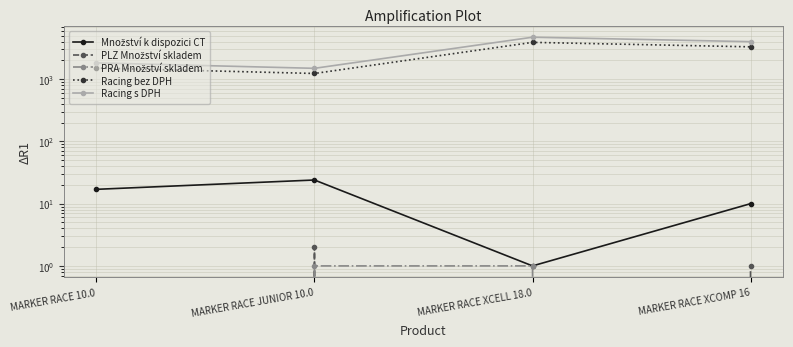

What is the approximate value of Racing bez DPH at MARKER RACE 10.0?

1510.7